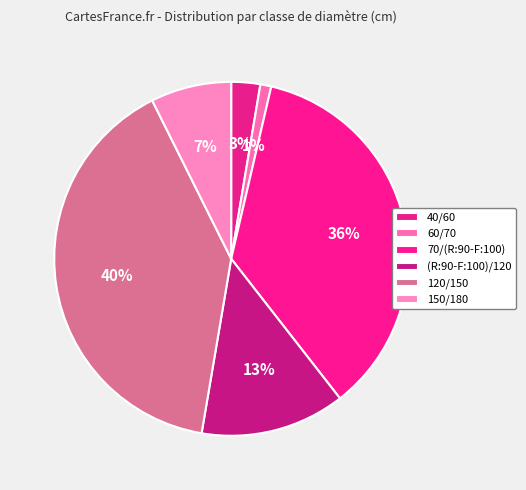

Which category has the smallest portion of the pie?

60/70